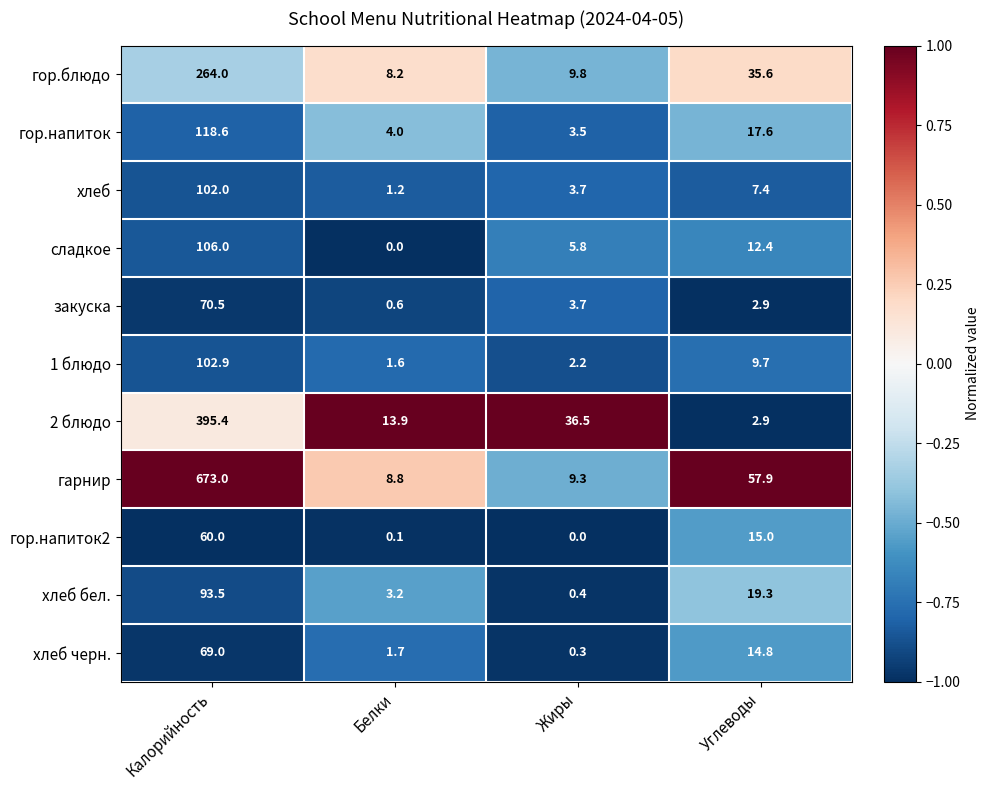

What is the sum of all гарнир values?

749.0